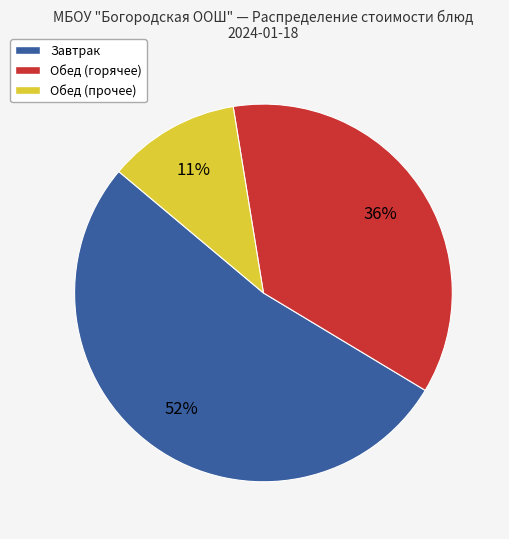

Approximately how many times larger is the value at Обед (горячее) compared to Завтрак?

0.7